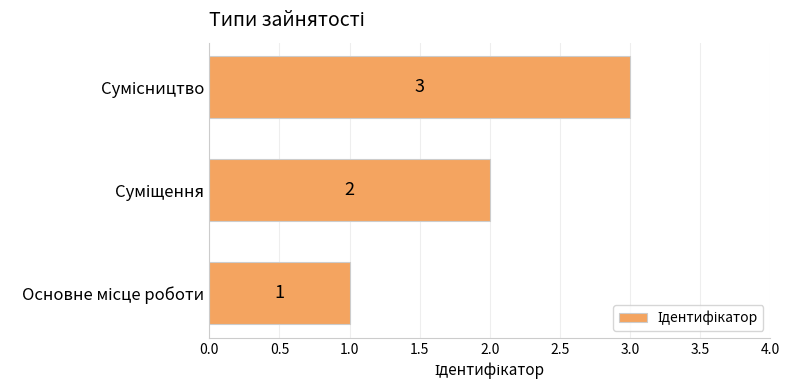

What is the greatest value displayed?

3